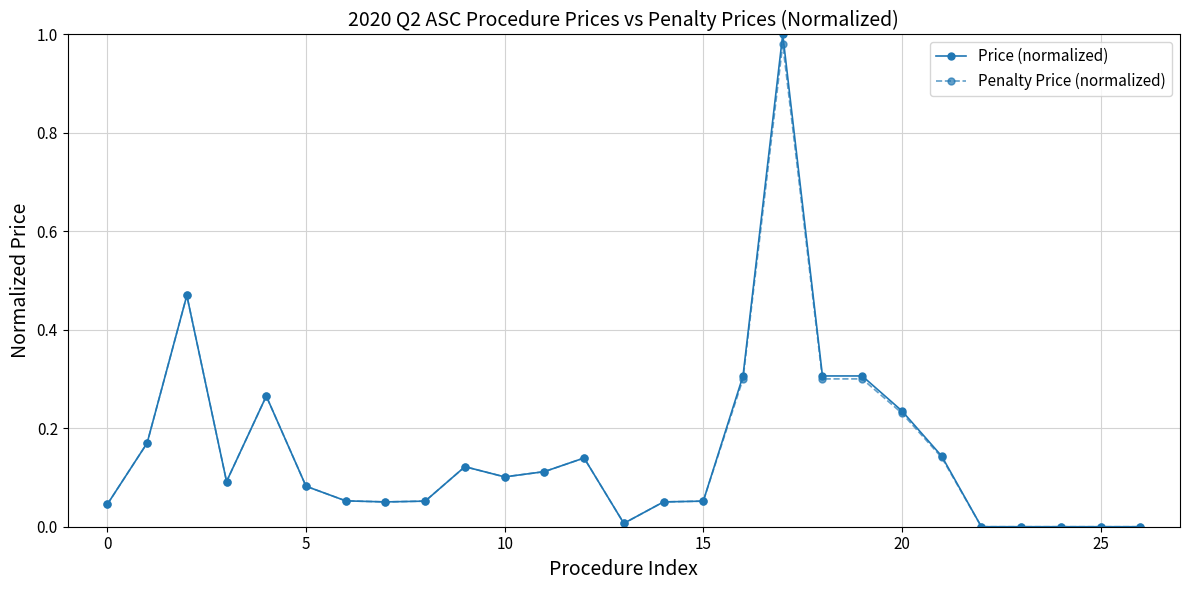

True or false: Penalty Price (normalized) has more than 0 interior local peaks.

True